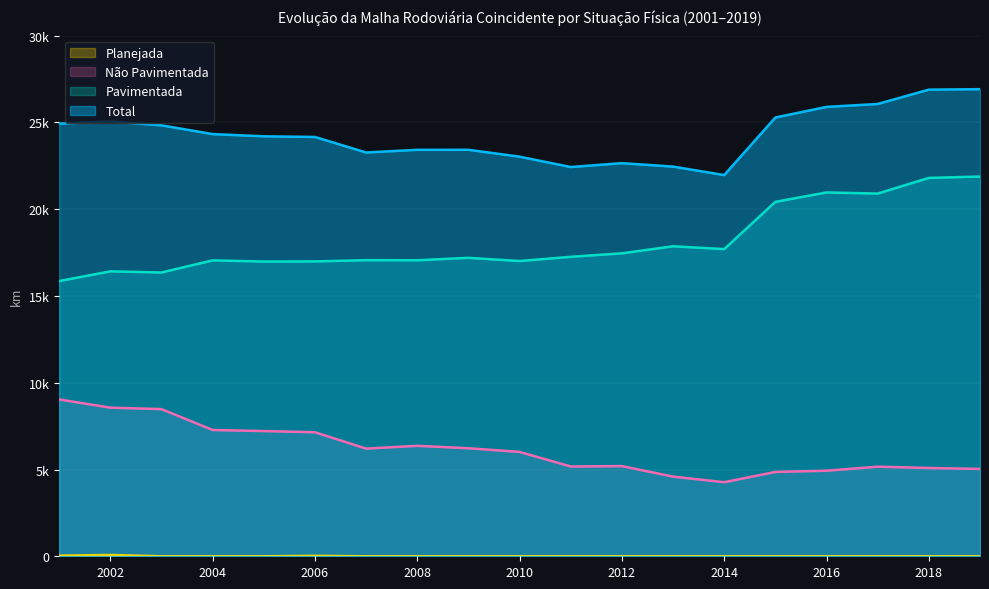

True or false: Não Pavimentada and Planejada intersect in this chart.

False